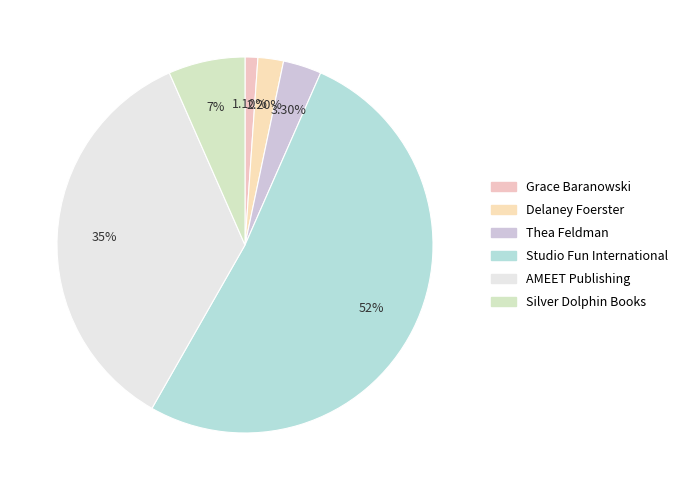

How many segments does this pie chart have?

6